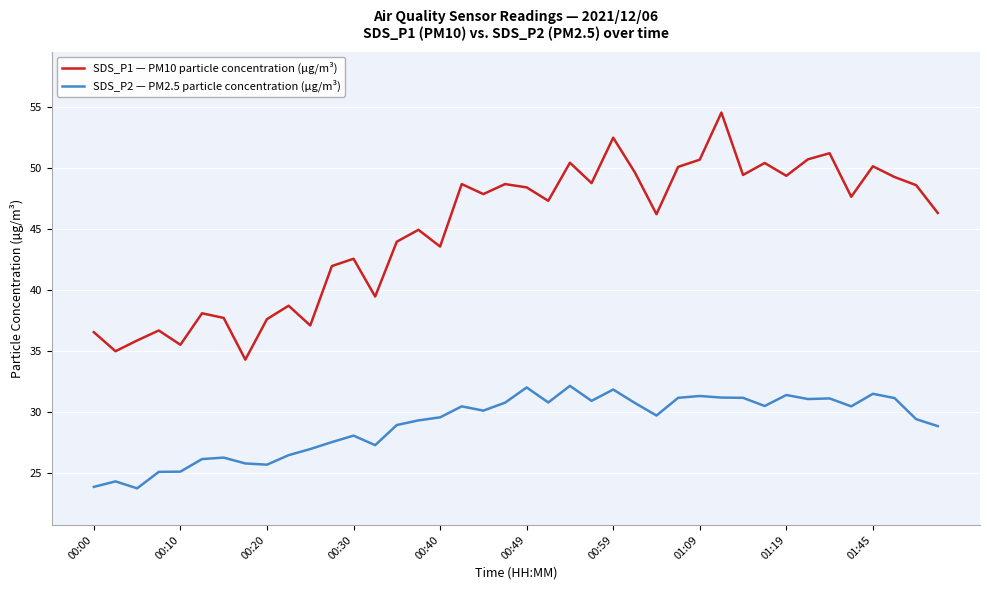

Which series has the widest spread of values?

SDS_P1 — PM10 particle concentration (µg/m³)